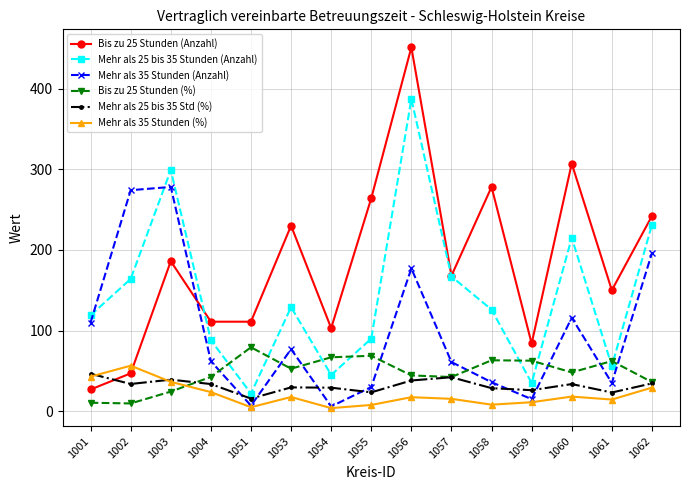

How many values in the Mehr als 25 bis 35 Stunden (Anzahl) series are below 126?

7